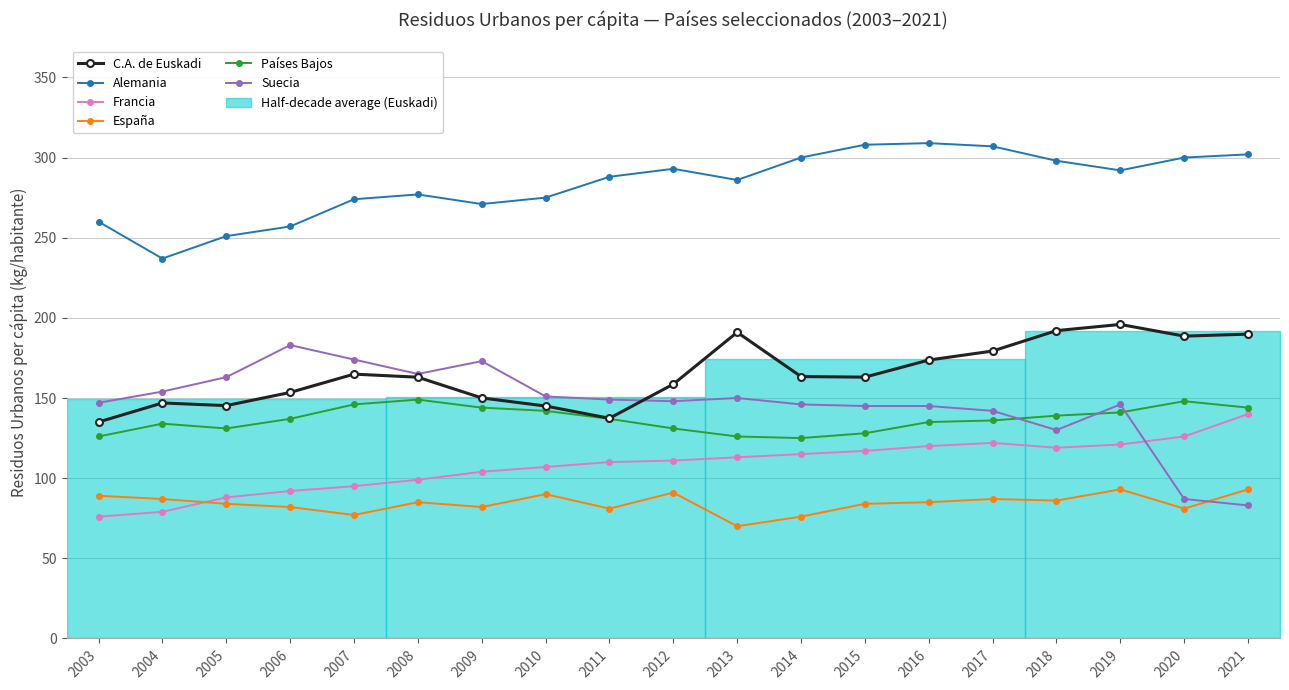

True or false: España and Francia intersect in this chart.

True